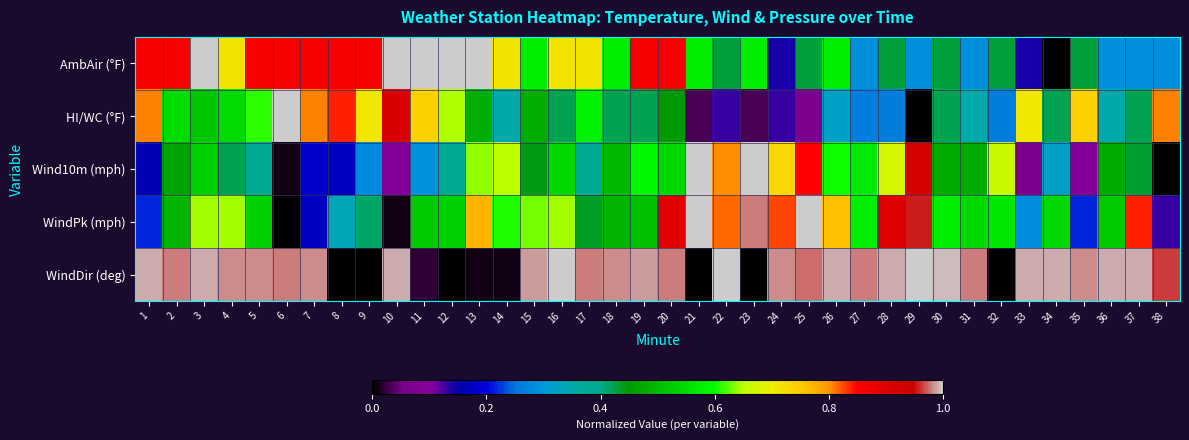

Which series has the largest range (max minus min)?

AmbAir (°F)